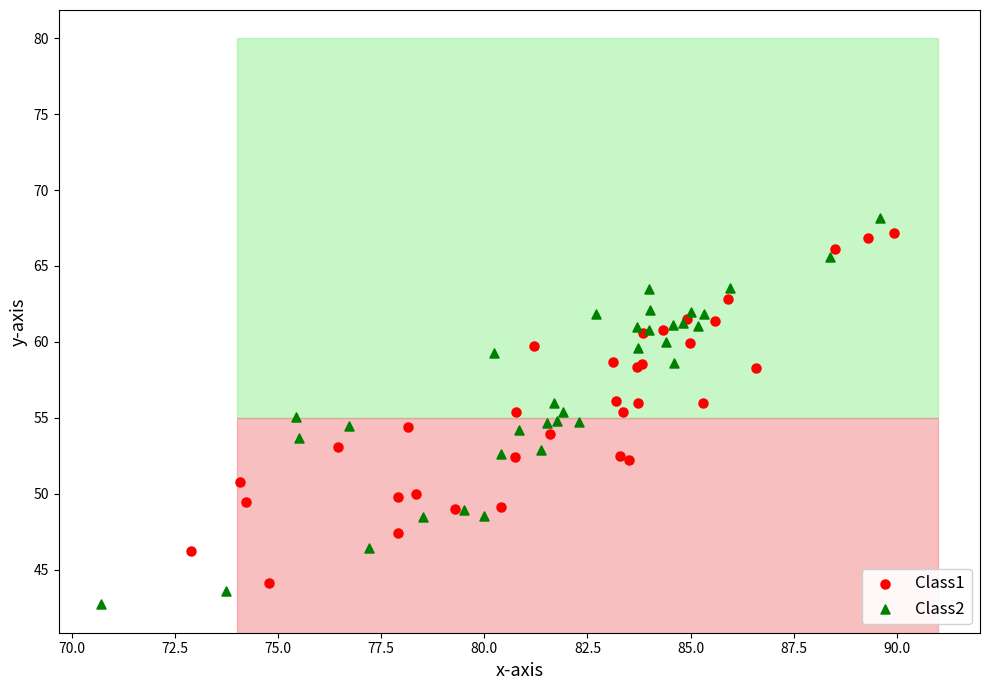

Which series contains the highest Y value?

Class2